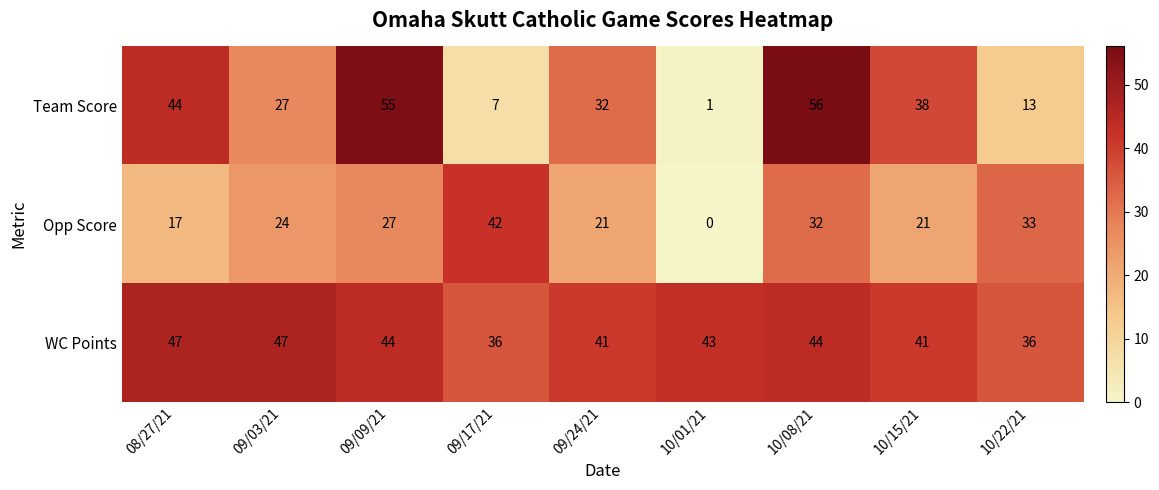

Reading left to right, transcribe all the data shown in this chart.

Team Score: 44	27	55	7	32	1	56	38	13
Opp Score: 17	24	27	42	21	0	32	21	33
WC Points: 47	47	44	36	41	43	44	41	36